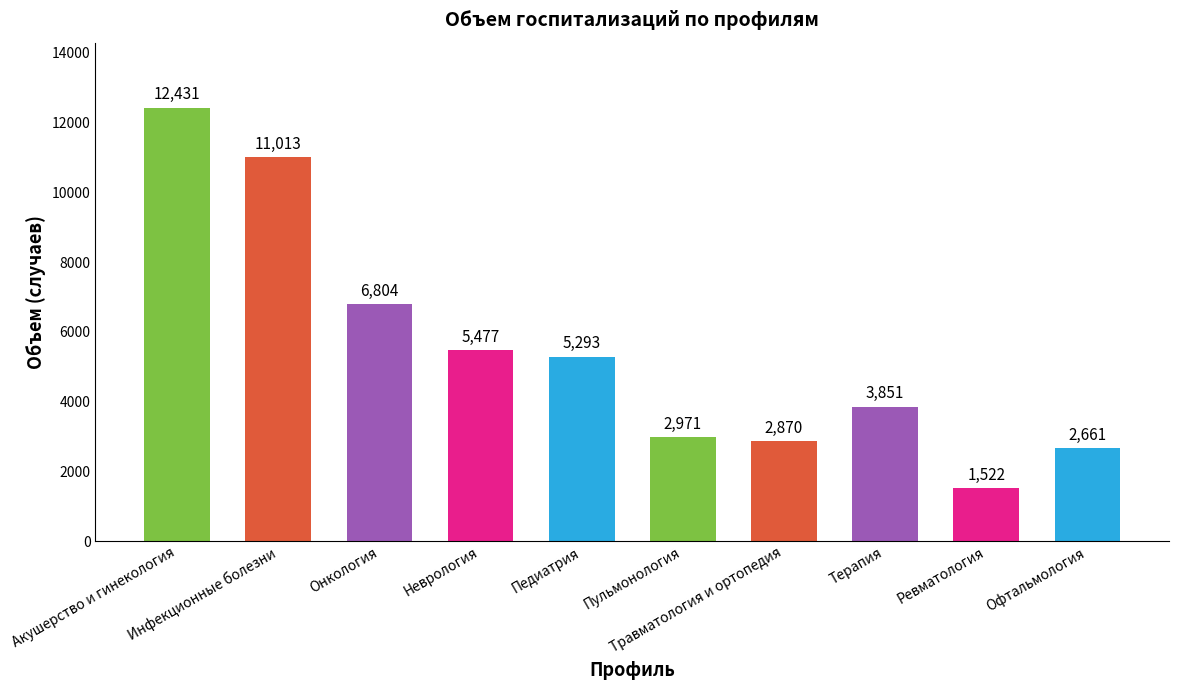

What is the sum of all values?

54893